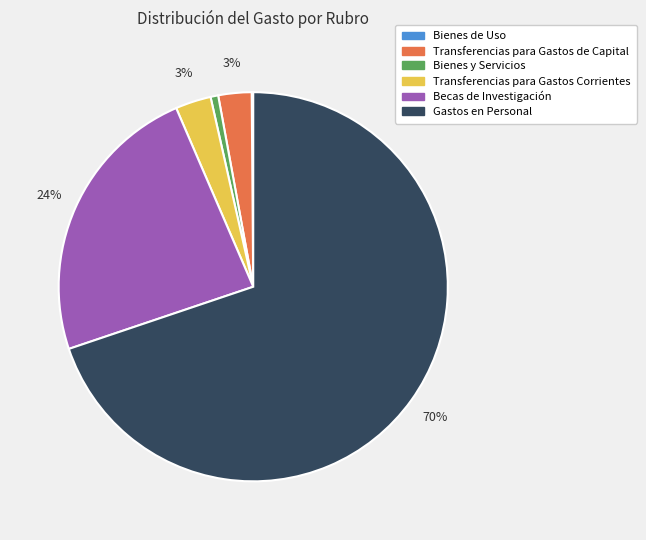

Which has a higher value, Transferencias para Gastos Corrientes or Gastos en Personal?

Gastos en Personal